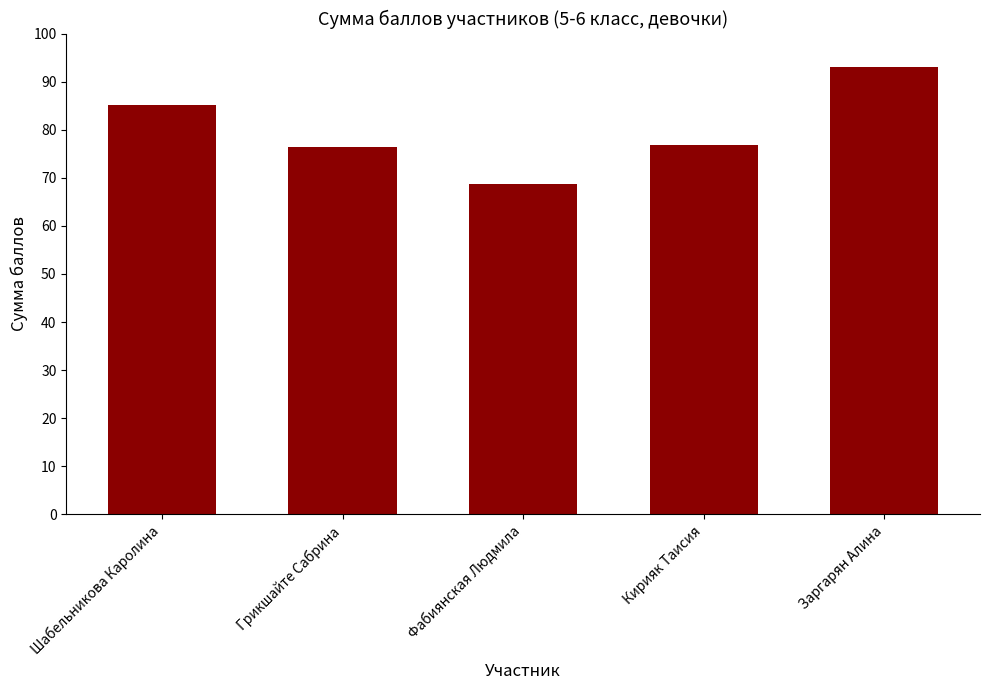

Where does the data first go above 76?

Шабельникова Каролина